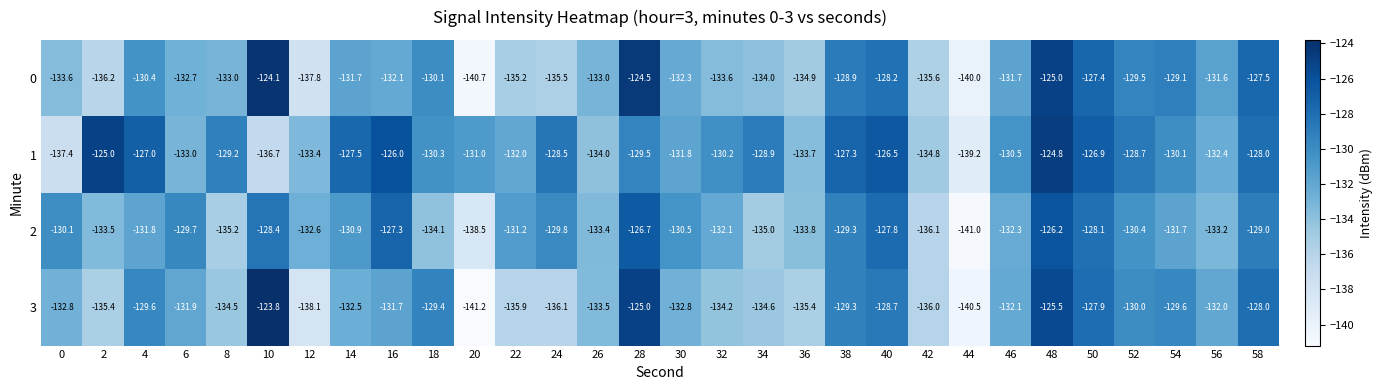

Which category has the highest value across all series?

10